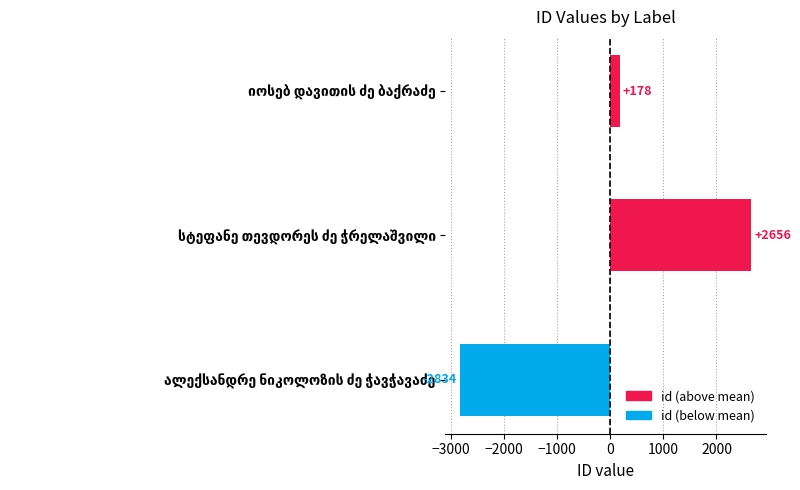

What is the maximum value shown in the chart?

2656